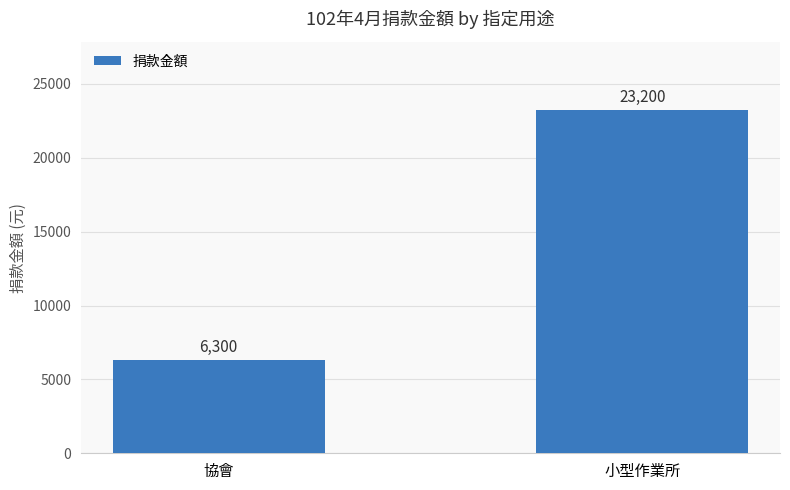

What is the label of the 1st bar from the left?

協會